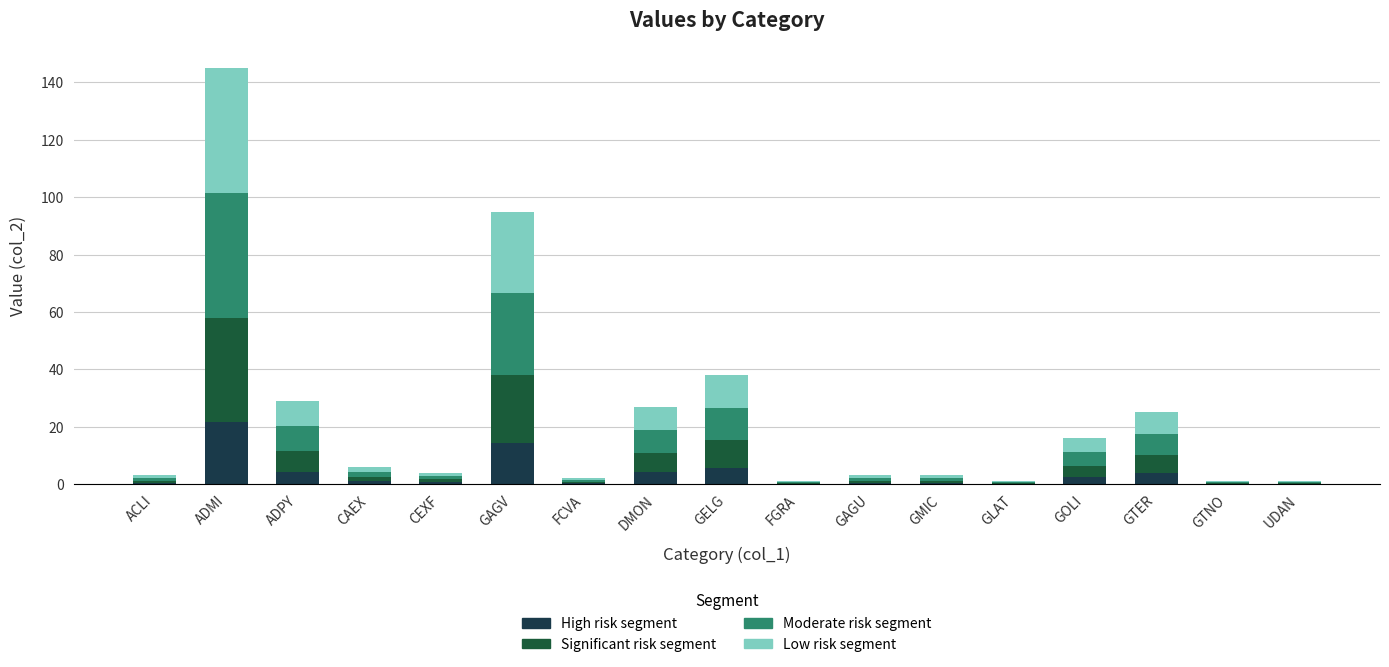

How many distinct data groups are displayed?

4